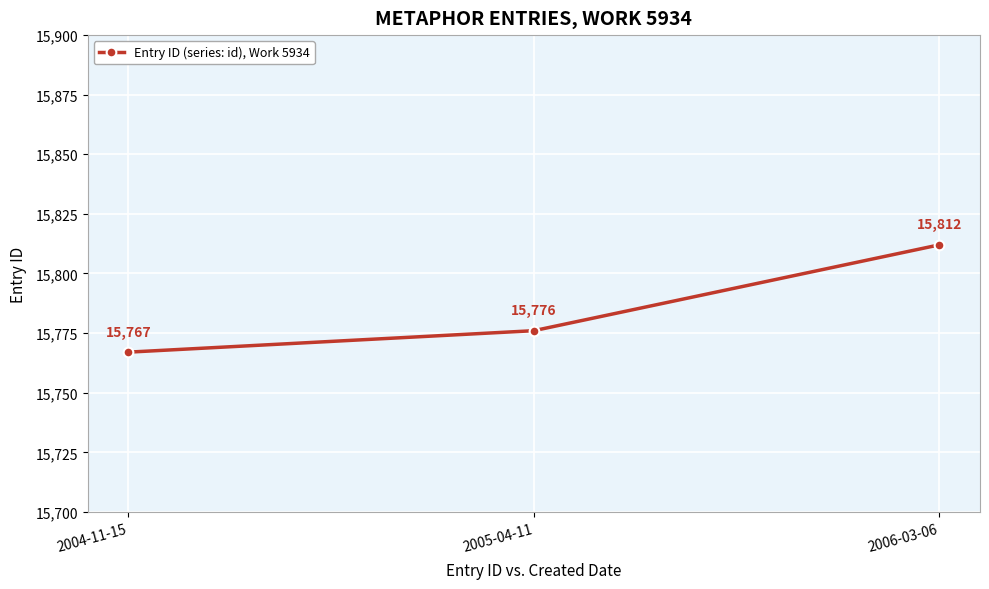

Is it true that the value at 2006-03-06 is 6266?

False